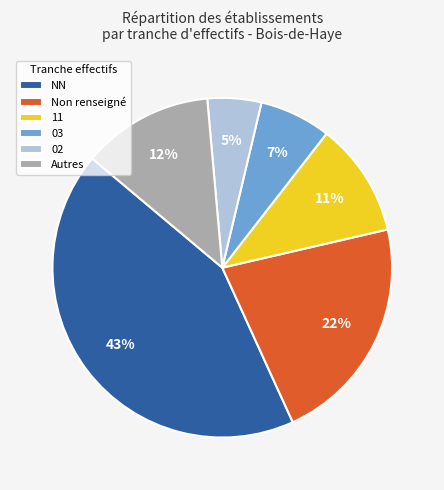

Does any single category account for the majority?

No